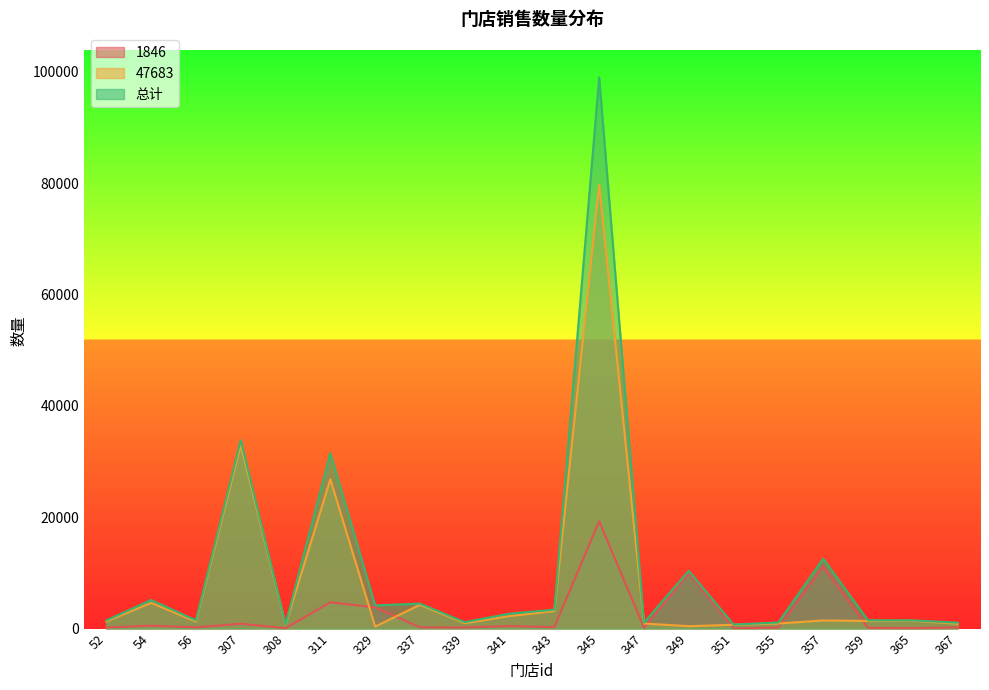

What is the difference between the 47683 values at 56 and 307?

31718.0